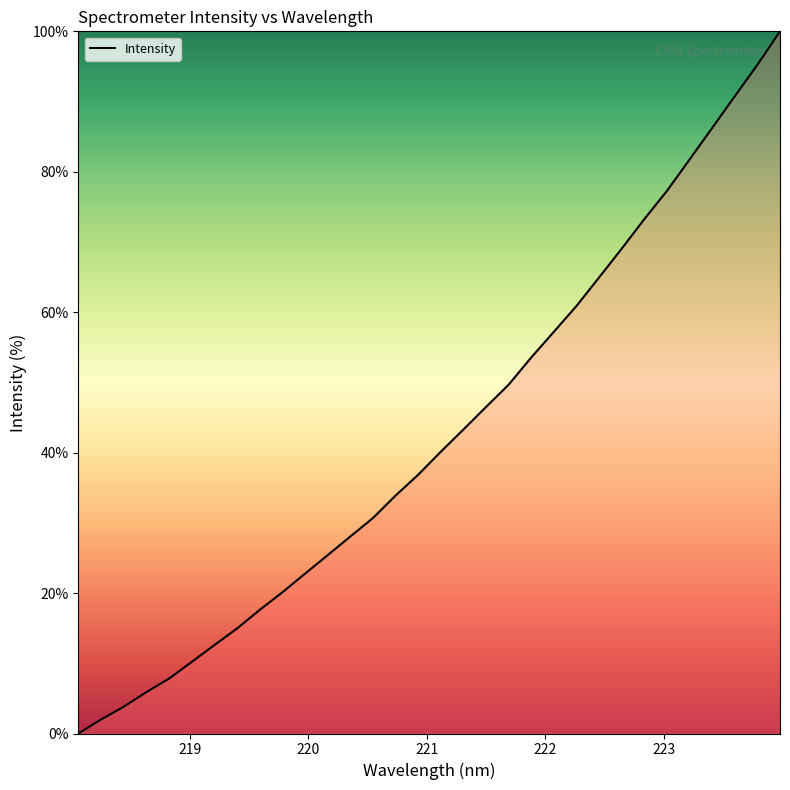

What is the maximum value shown in the chart?

100.0